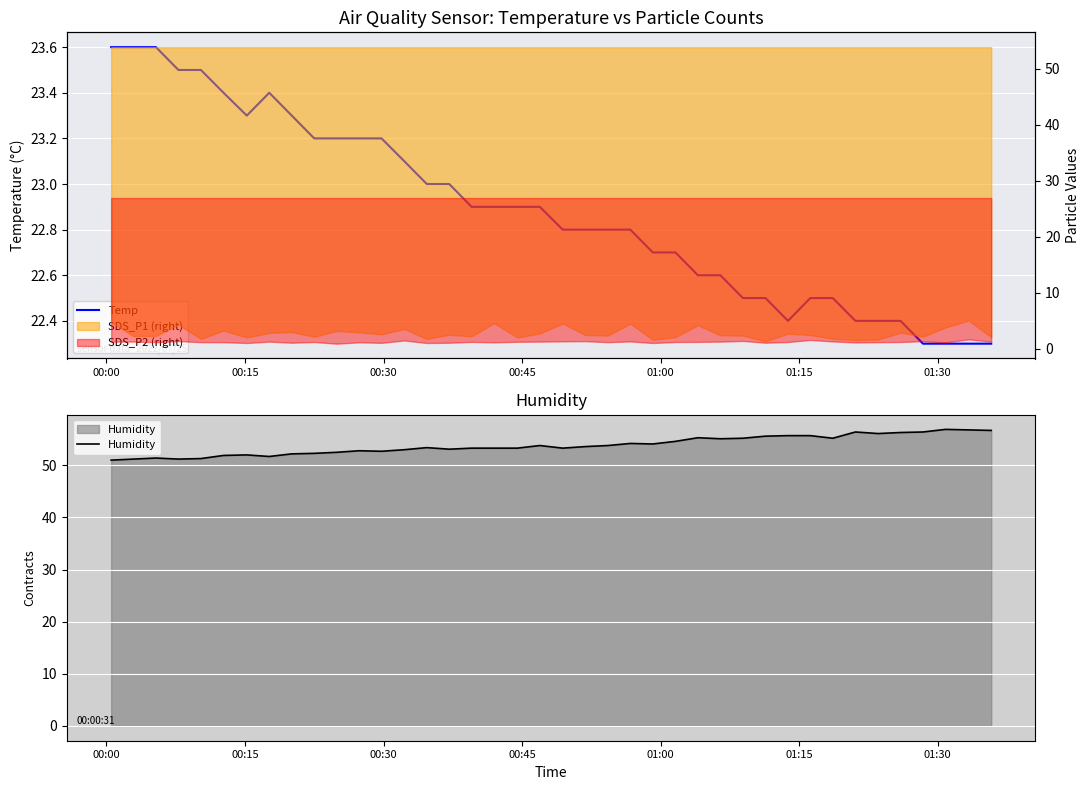

What is the maximum value for Humidity?

56.9